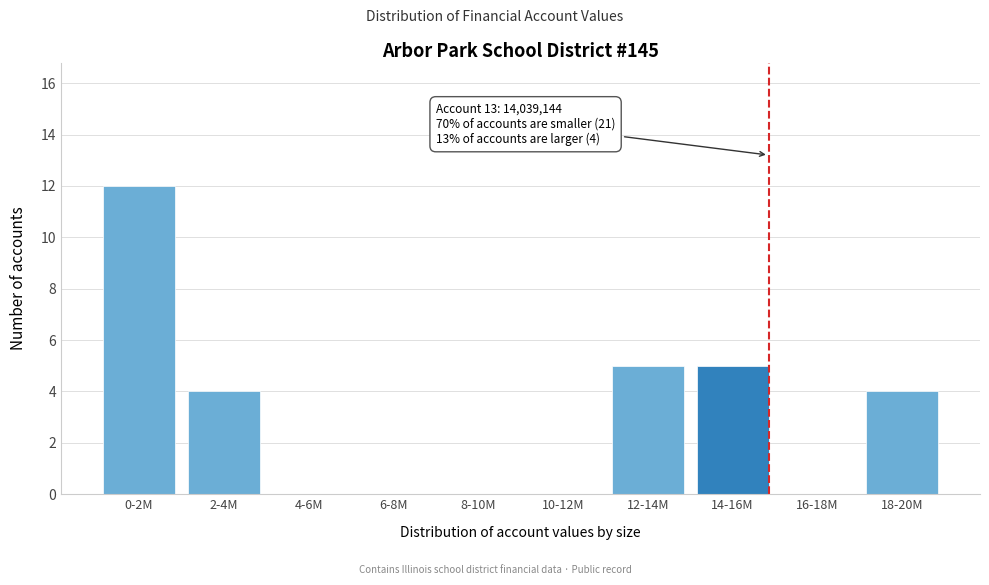

Reading right to left, extract all data points from this chart.

18-20M=4	16-18M=0	14-16M=5	12-14M=5	10-12M=0	8-10M=0	6-8M=0	4-6M=0	2-4M=4	0-2M=12